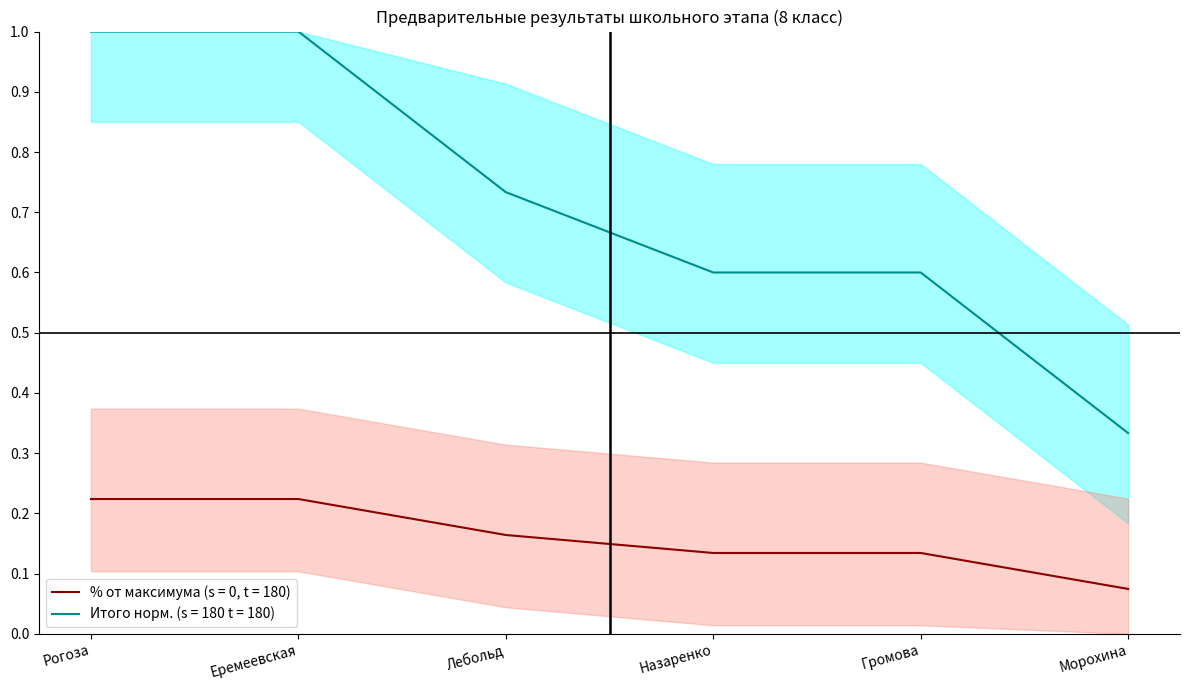

Which category has the lowest value in the % от максимума (s = 0, t = 180) series?

Морохина